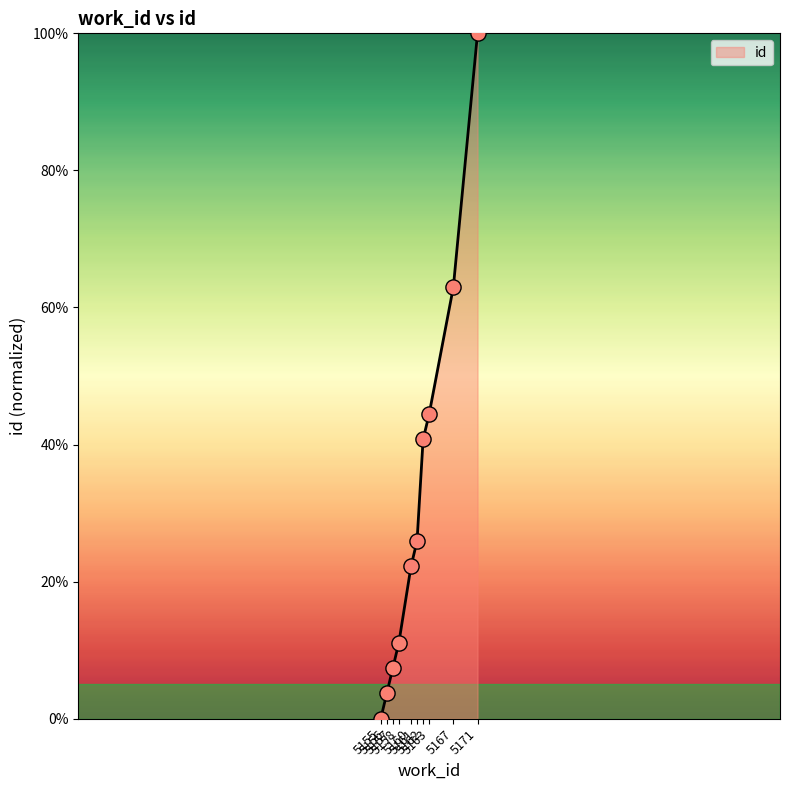

What is the change in value from 5160 to 5161?

+3.7